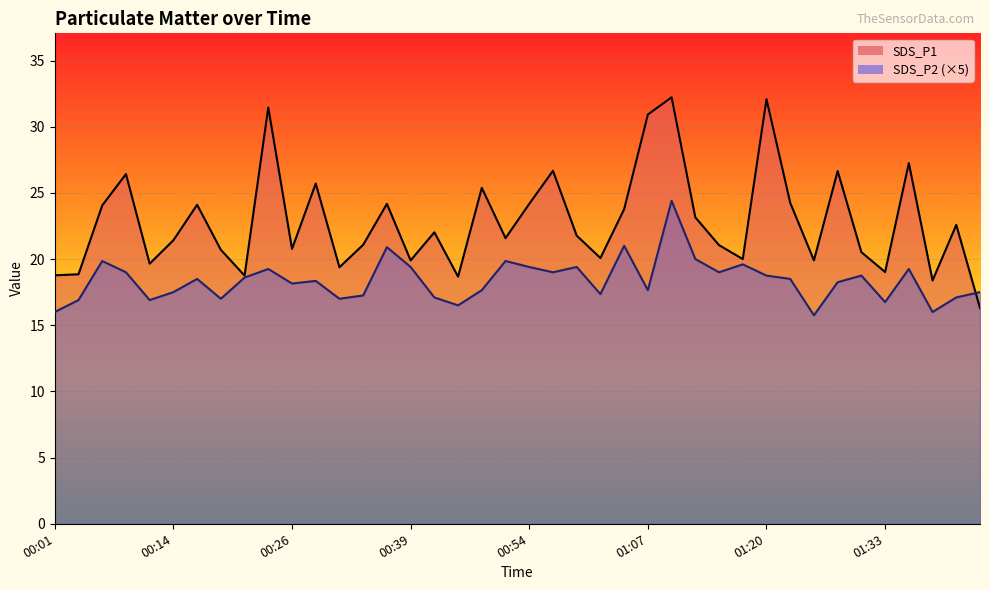

What is the value of the SDS_P2 point at the 35th from the left?

18.8